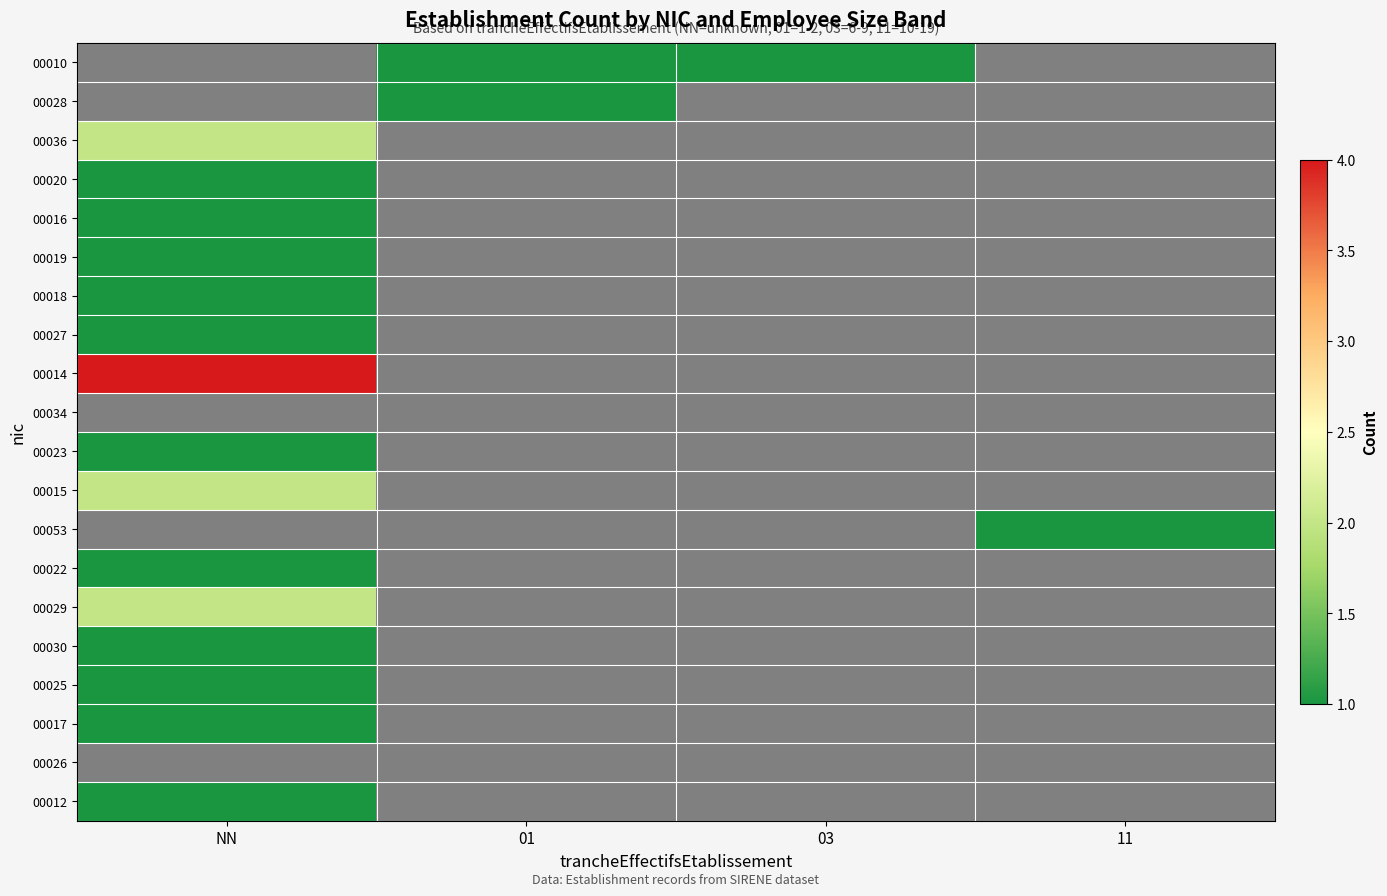

List the series in order of their peak value, lowest first.

00034, 00026, 00010, 00028, 00020, 00016, 00019, 00018, 00027, 00023, 00053, 00022, 00030, 00025, 00017, 00012, 00036, 00015, 00029, 00014